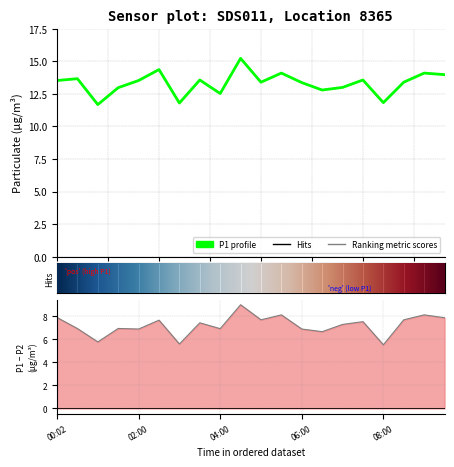

Reading left to right, list all the values displayed in this chart.

13.5	13.7	11.7	13.0	13.5	14.4	11.8	13.6	12.5	15.2	13.4	14.1	13.4	12.8	13.0	13.6	11.8	13.4	14.1	14.0